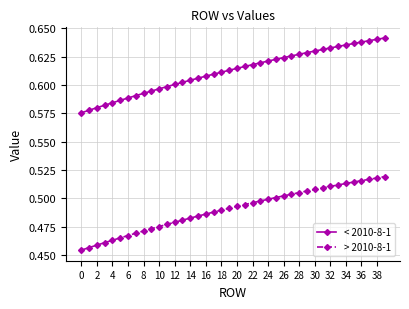

What is the sum of all < 2010-8-1 values?

24.5